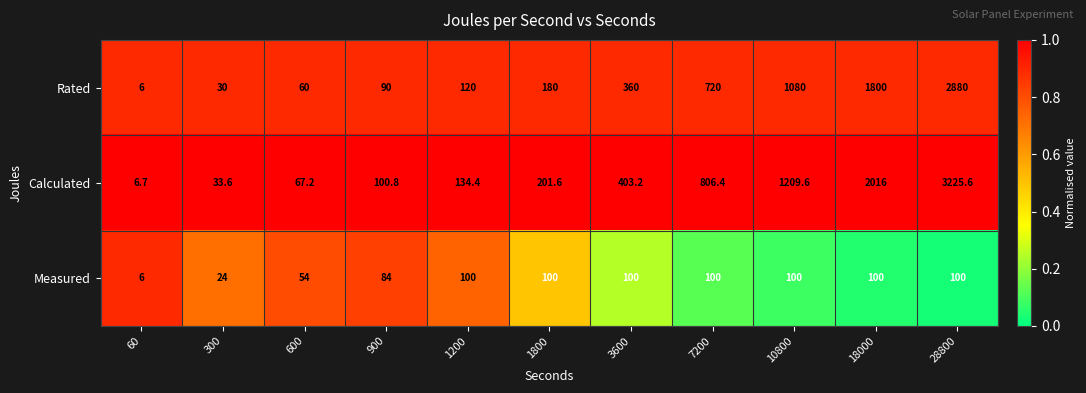

Between 900 and 1800, which series saw the biggest shift?

Calculated